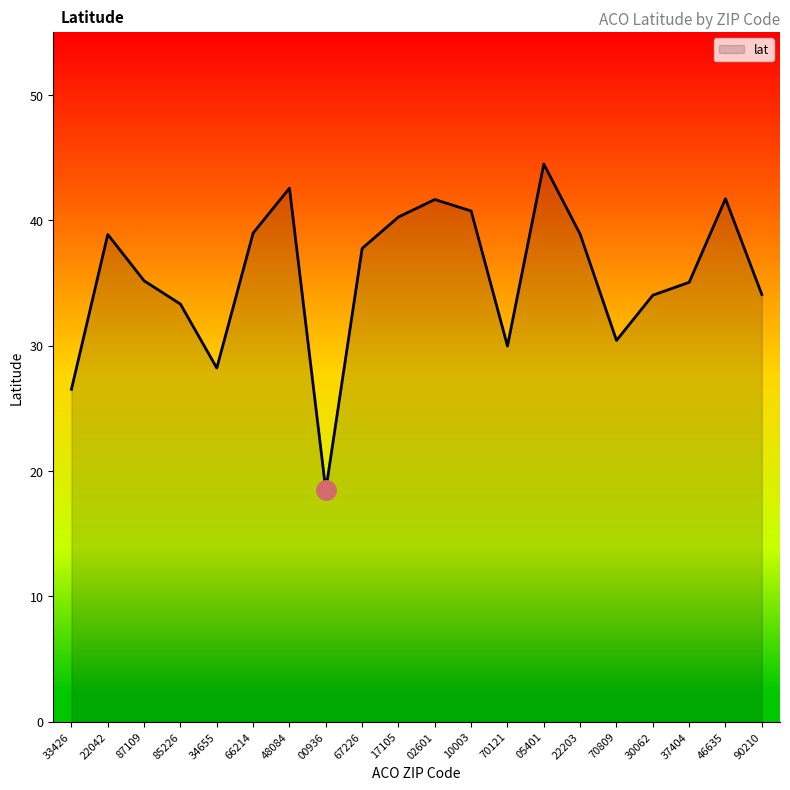

Approximately how many times larger is the value at 70809 compared to 22042?

0.8